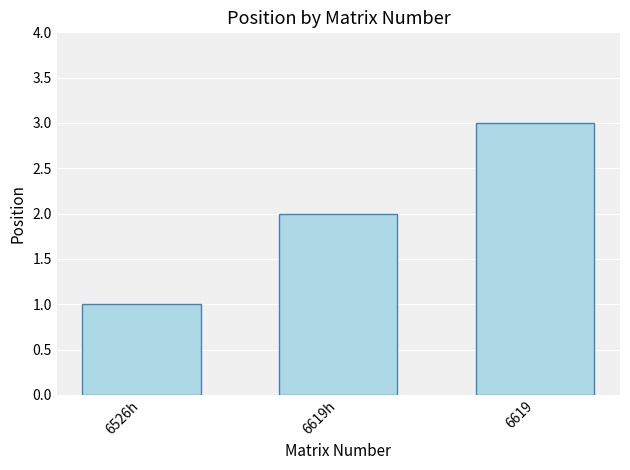

What is the maximum value shown in the chart?

3